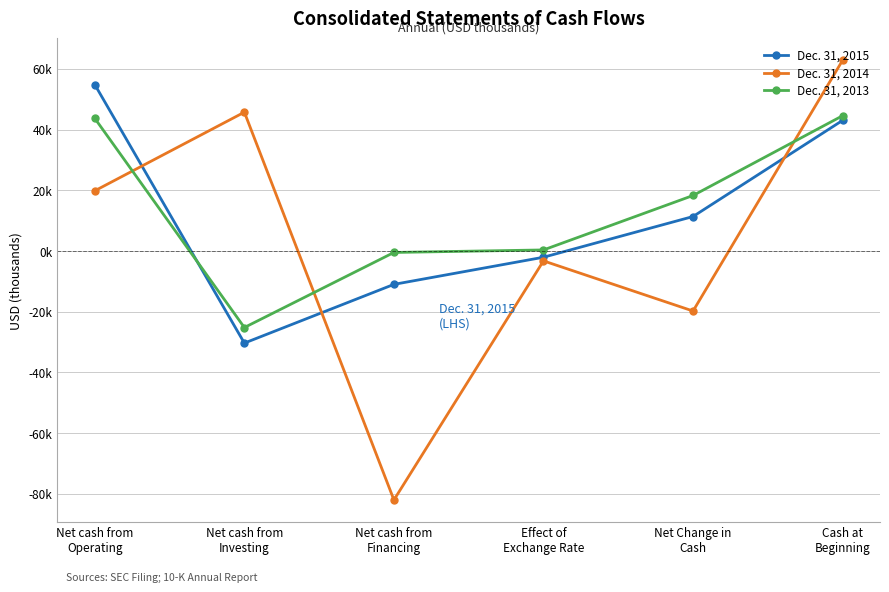

Reading left to right, list all the values displayed in this chart.

Dec. 31, 2015: 54805	-30370	-11019	-2076	11340	43021
Dec. 31, 2014: 19815	45720	-82058	-3281	-19804	62825
Dec. 31, 2013: 43684	-25237	-503	326	18270	44555